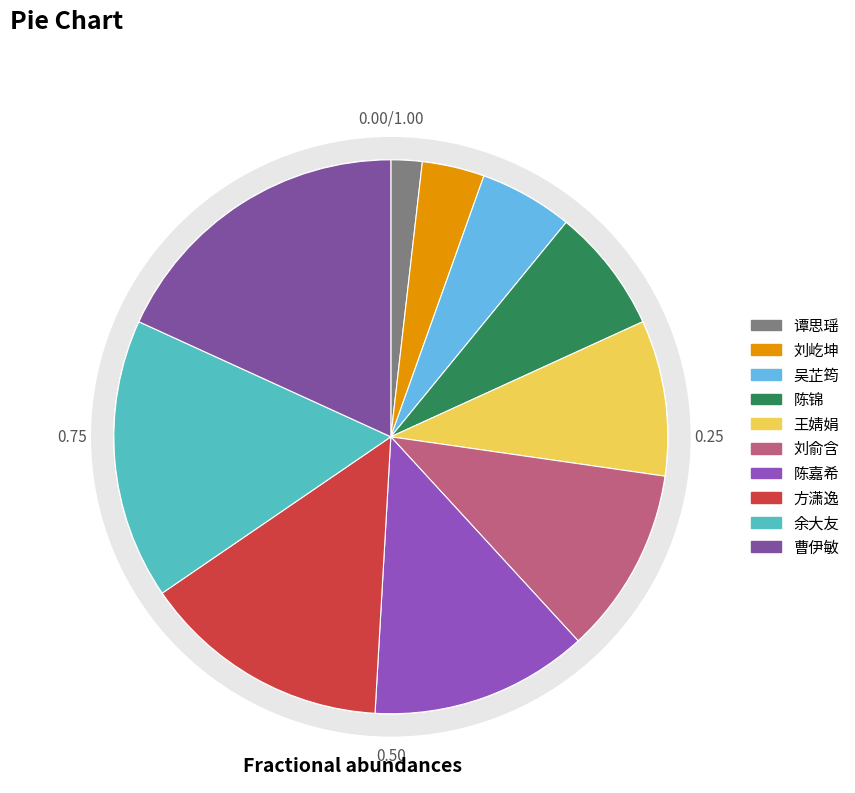

To the nearest percent, what percentage of the pie is 方潇逸?

15%